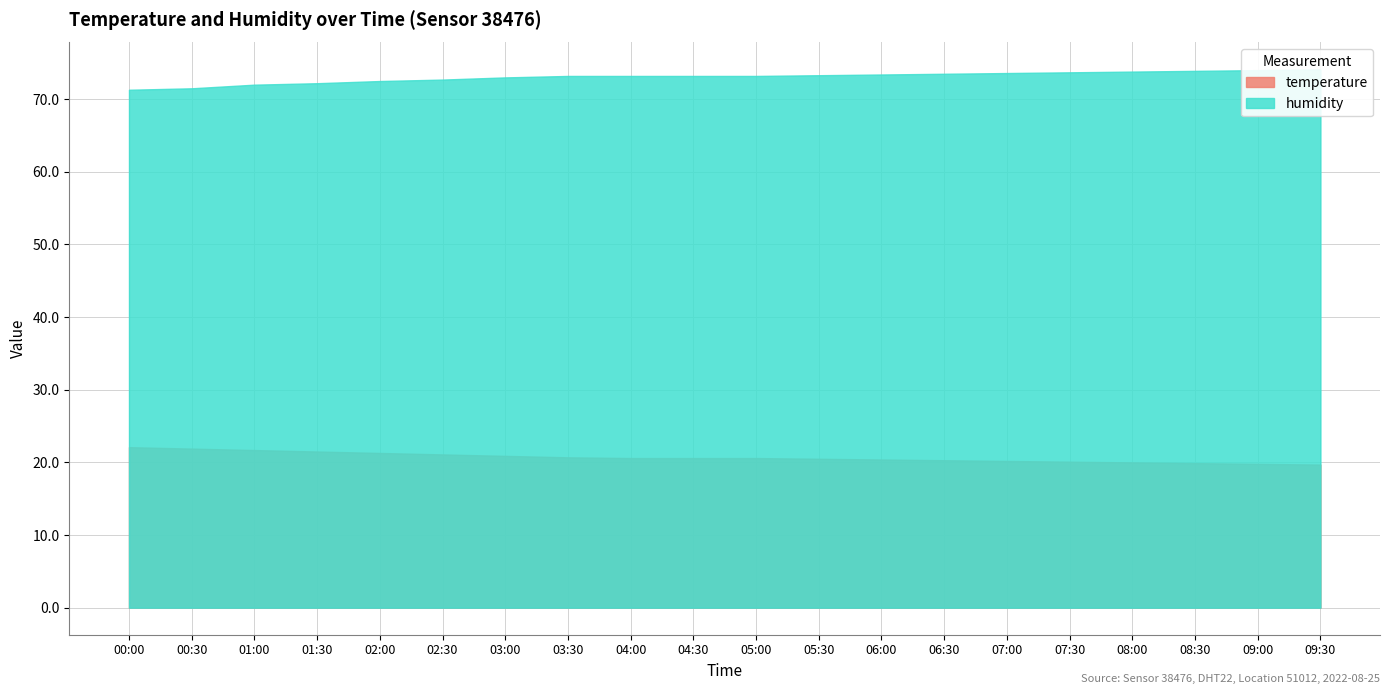

Where is temperature nearest to the value 20?

08:00